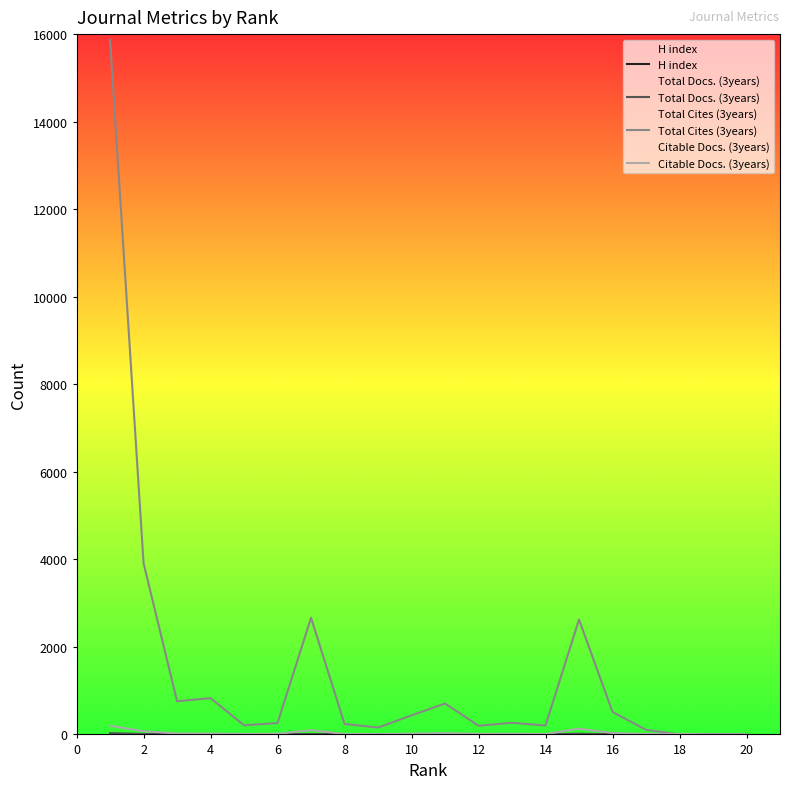

Which series has the widest spread of values?

Total Cites (3years)